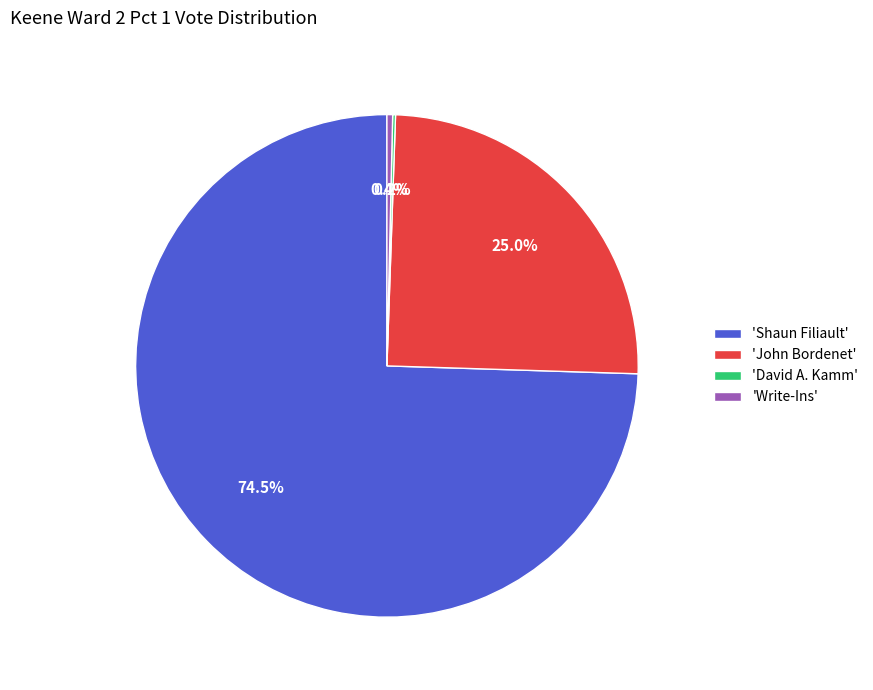

Do 'Write-Ins' and 'John Bordenet' together represent more than half of the pie?

No